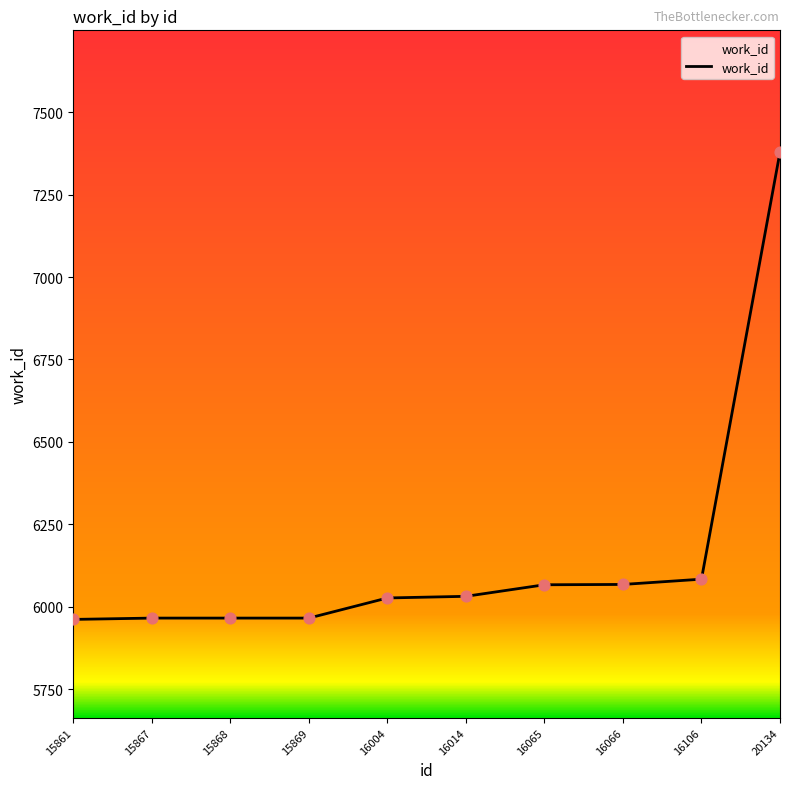

What is the change in value from 16004 to 16066?

+41